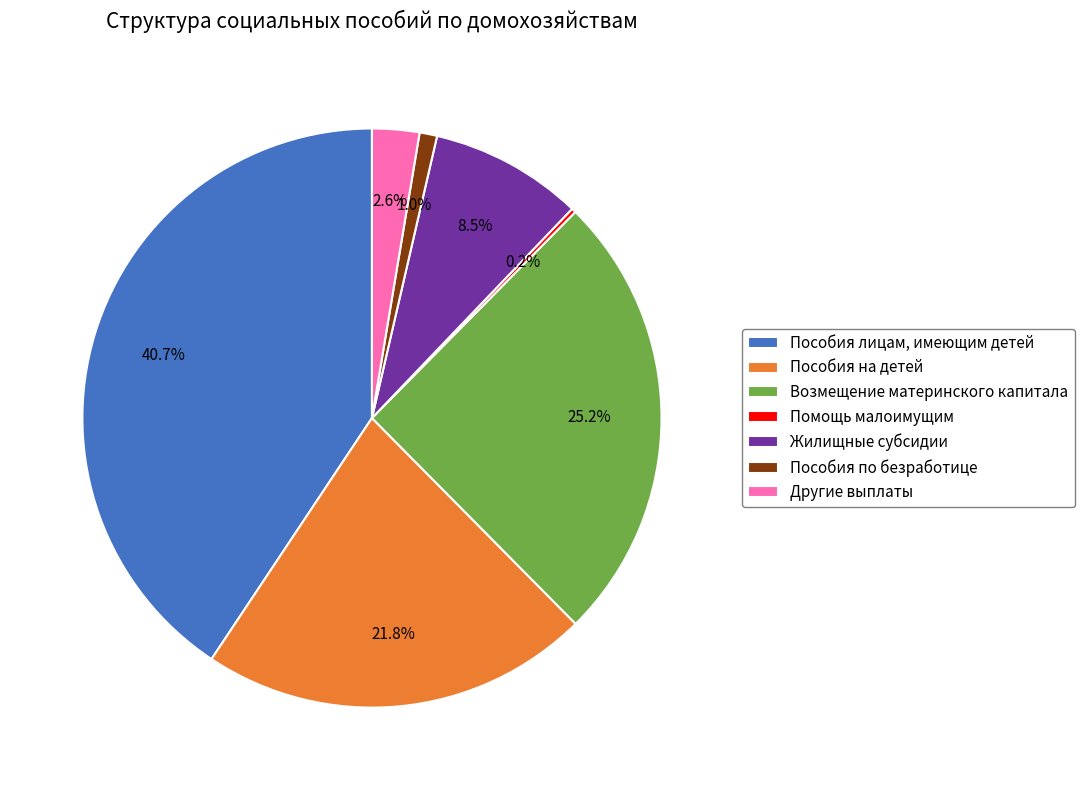

Which has a higher value, Пособия на детей or Пособия по безработице?

Пособия на детей